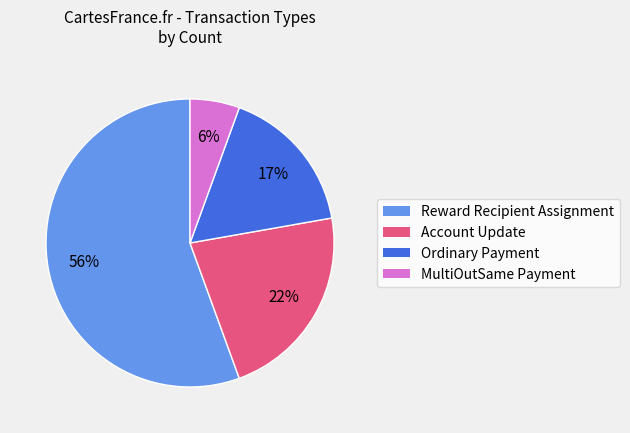

To the nearest percent, what is the average slice percentage?

25%